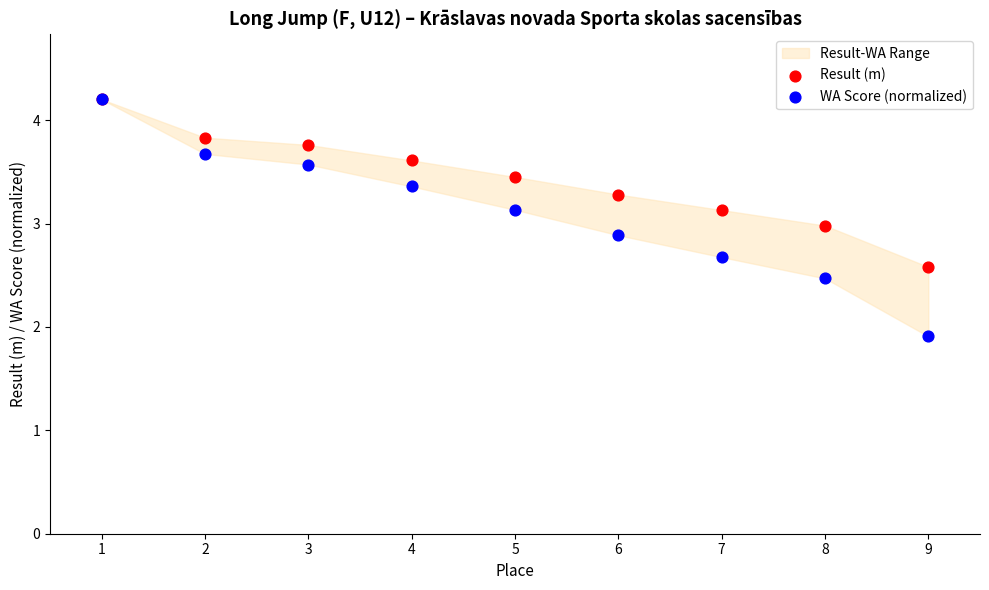

Which series contains the lowest Y value?

WA Score (normalized)